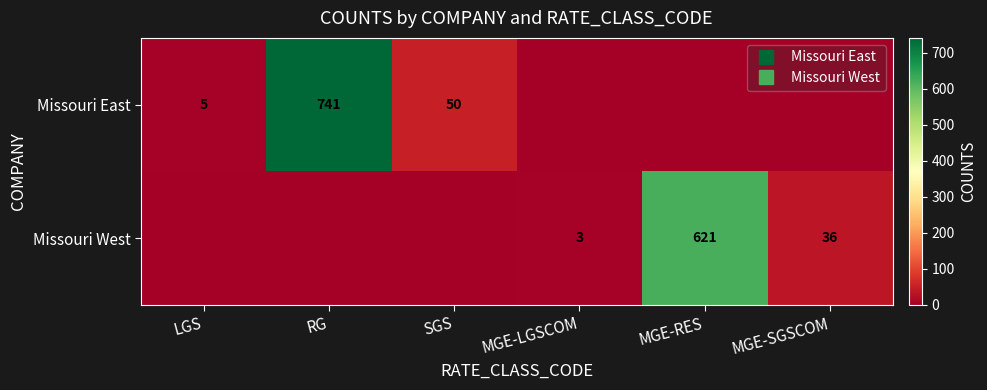

What is the sum of the Missouri West values at MGE-RES and MGE-LGSCOM?

624